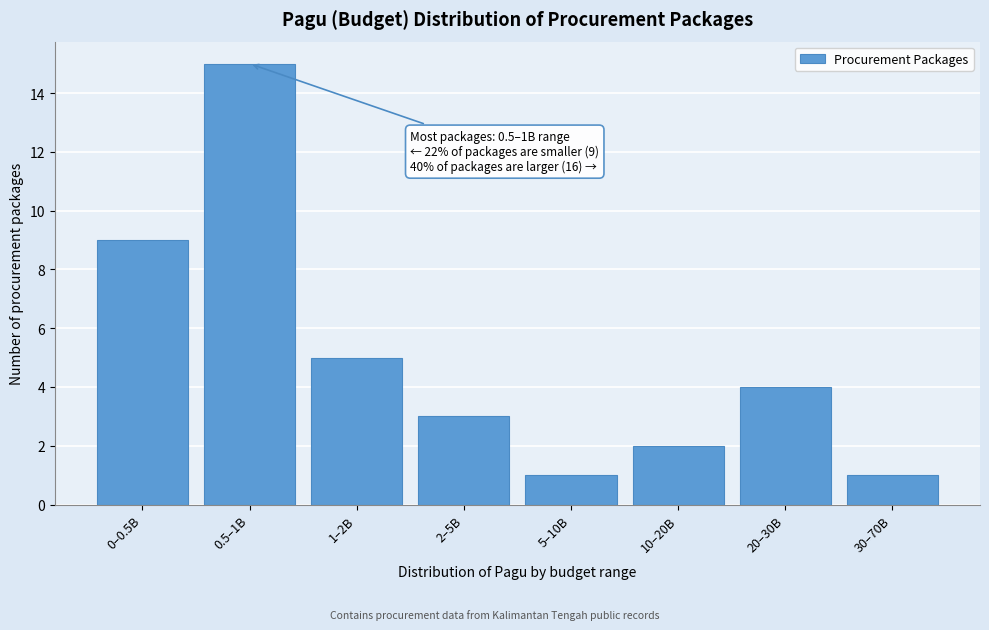

Reading left to right, list all the values displayed in this chart.

9	15	5	3	1	2	4	1